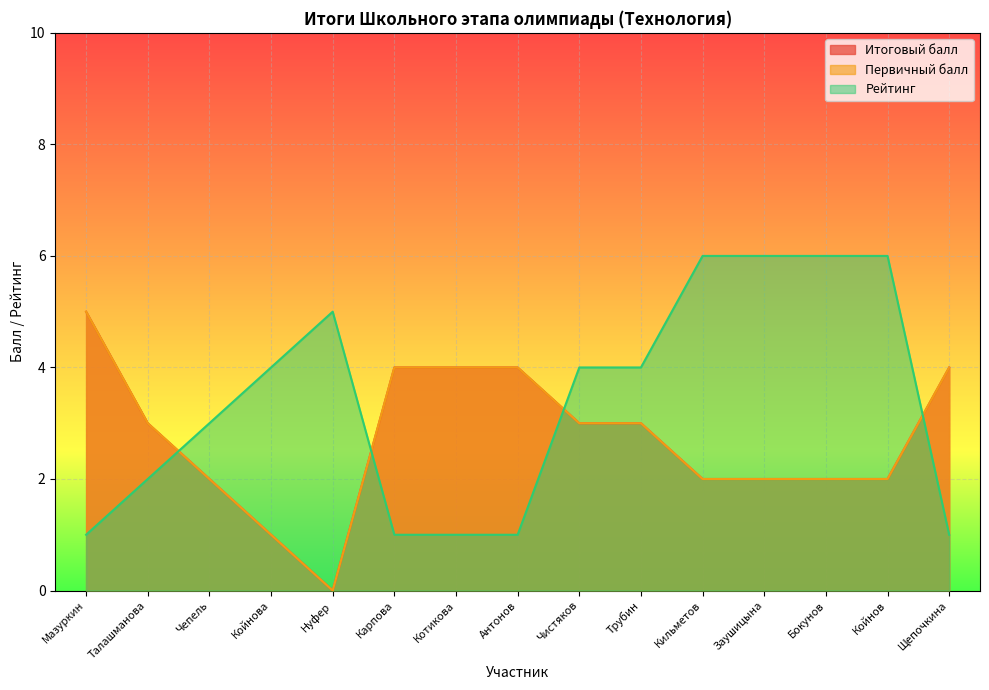

True or false: Первичный балл has more than 2 interior local peaks.

False